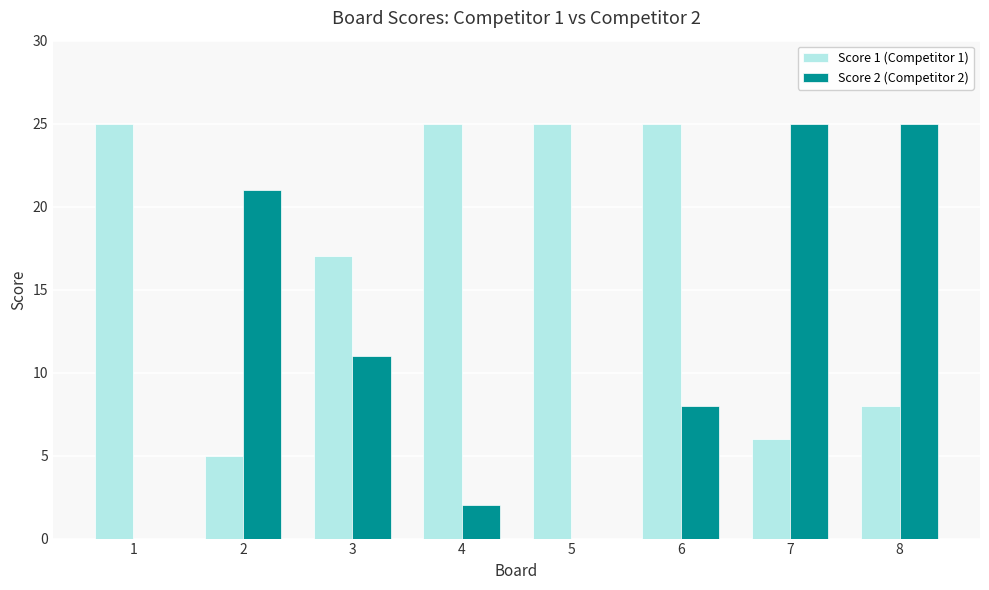

Which series has the largest total across all categories?

Score 1 (Competitor 1)